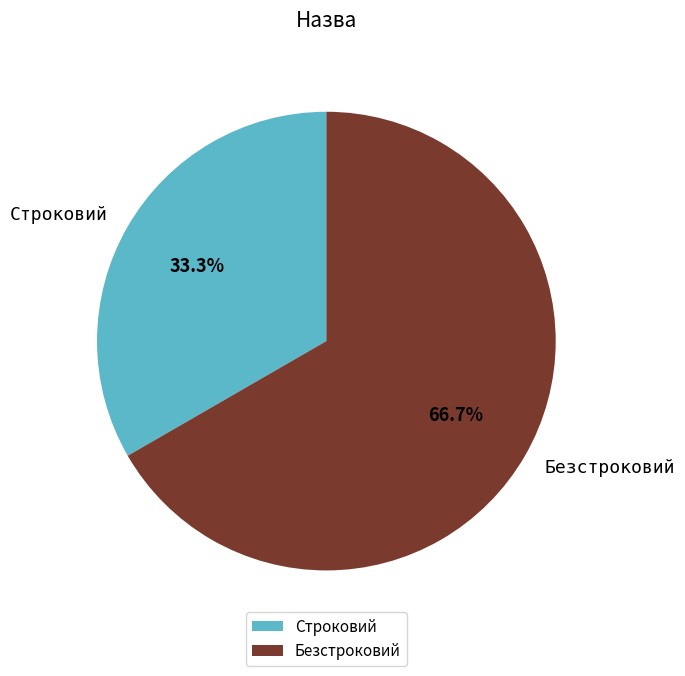

Which category accounts for the majority?

Безстроковий